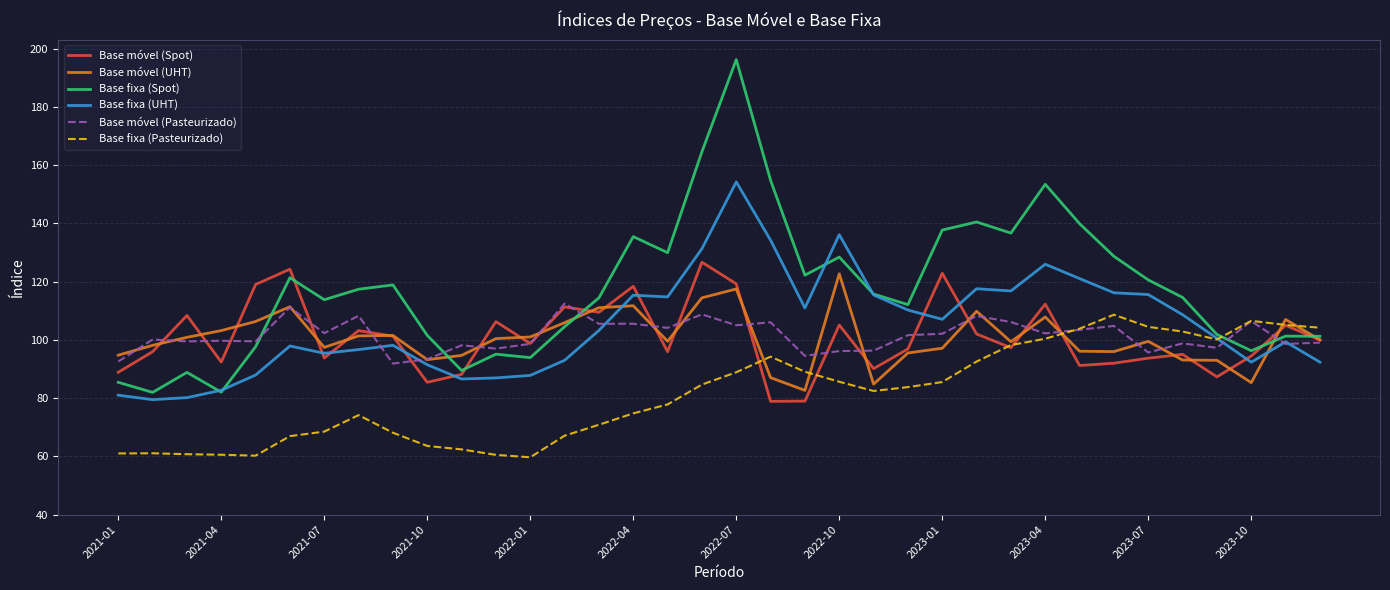

Which series has the largest total across all categories?

Base fixa (Spot)